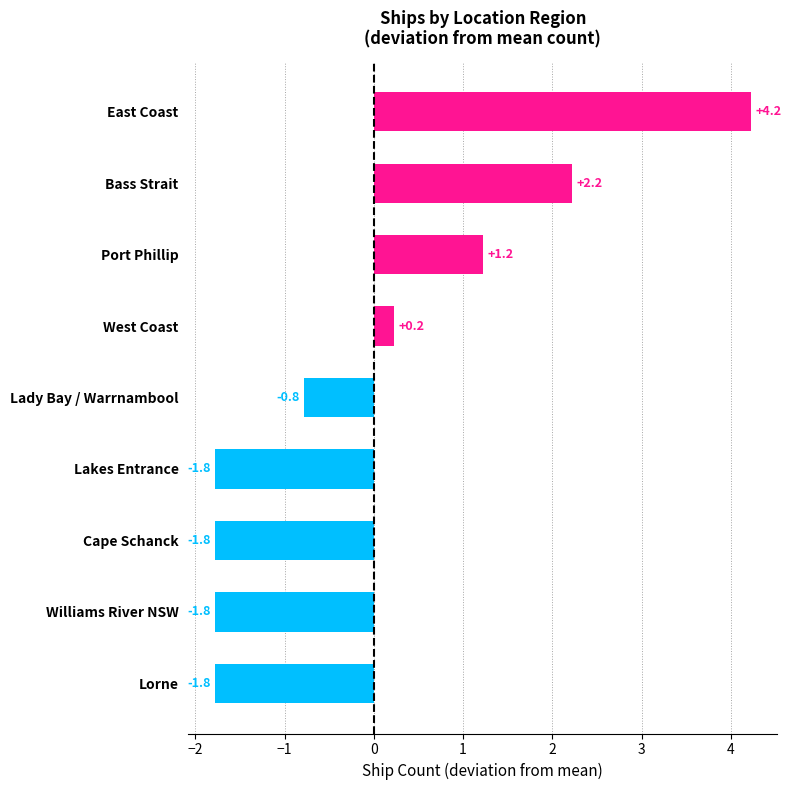

How many negative values are there?

5